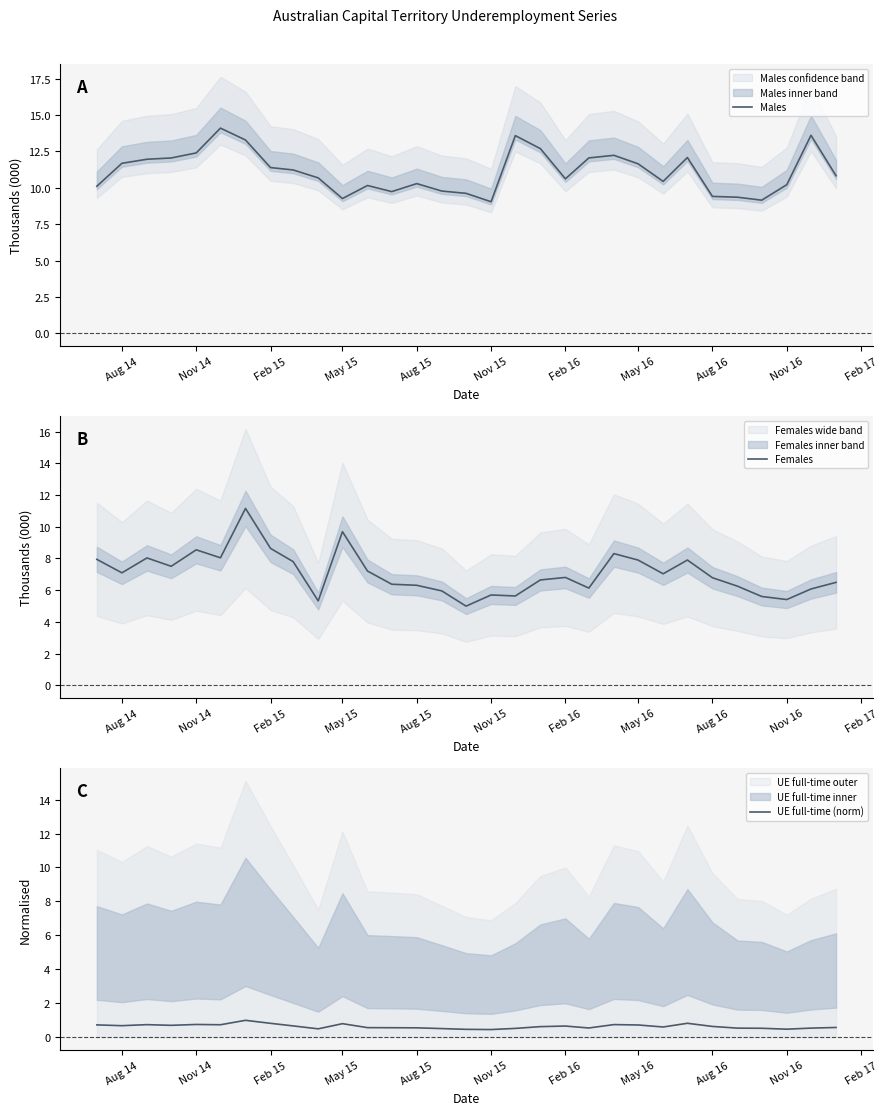

Does the chart display data point markers on the line(s)?

No